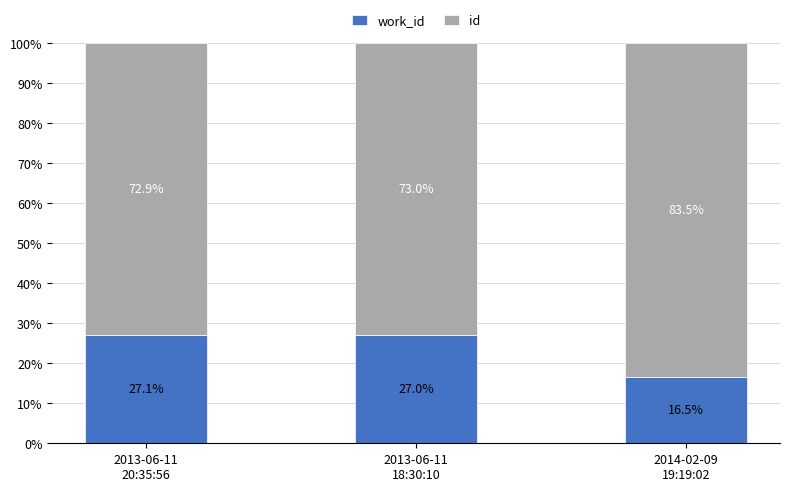

The value of id at 2013-06-11
20:35:56 is 19.3. True or false?

False